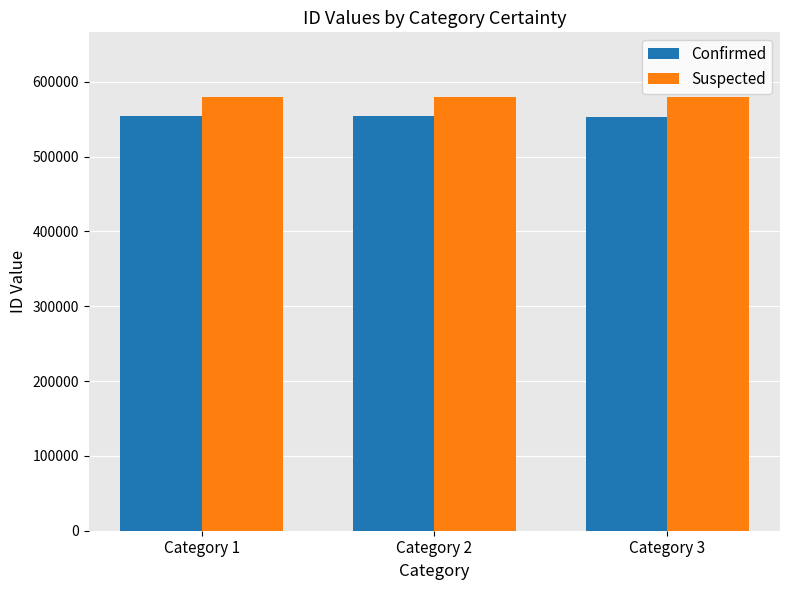

Count the number of categories in the chart.

3